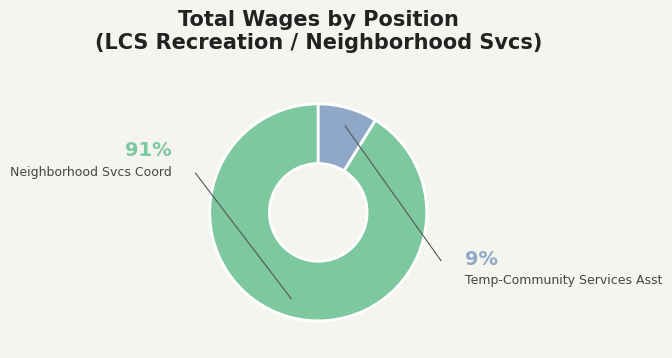

What is the change in value from Neighborhood Svcs Coord to Temp-Community Services Asst?

-35531